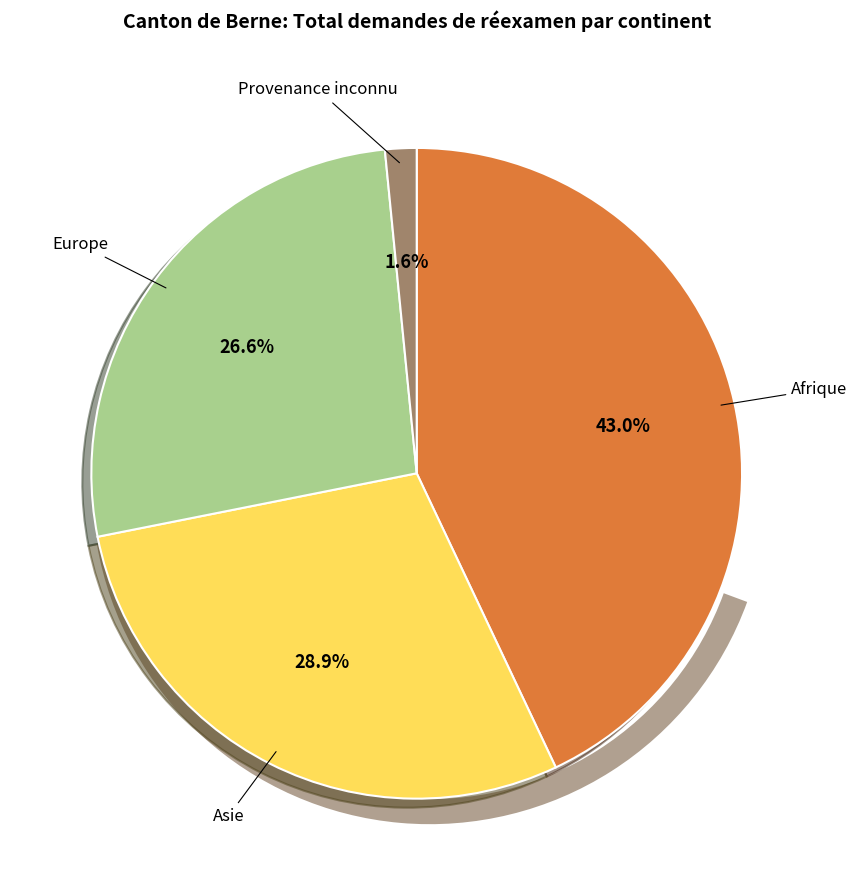

Is there a majority slice in this chart?

No